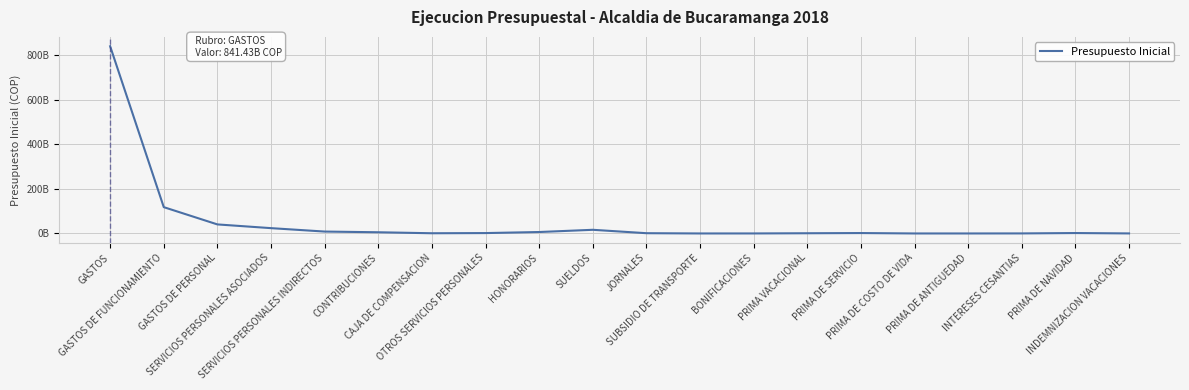

What is the label of the 13th point from the right?

OTROS SERVICIOS PERSONALES